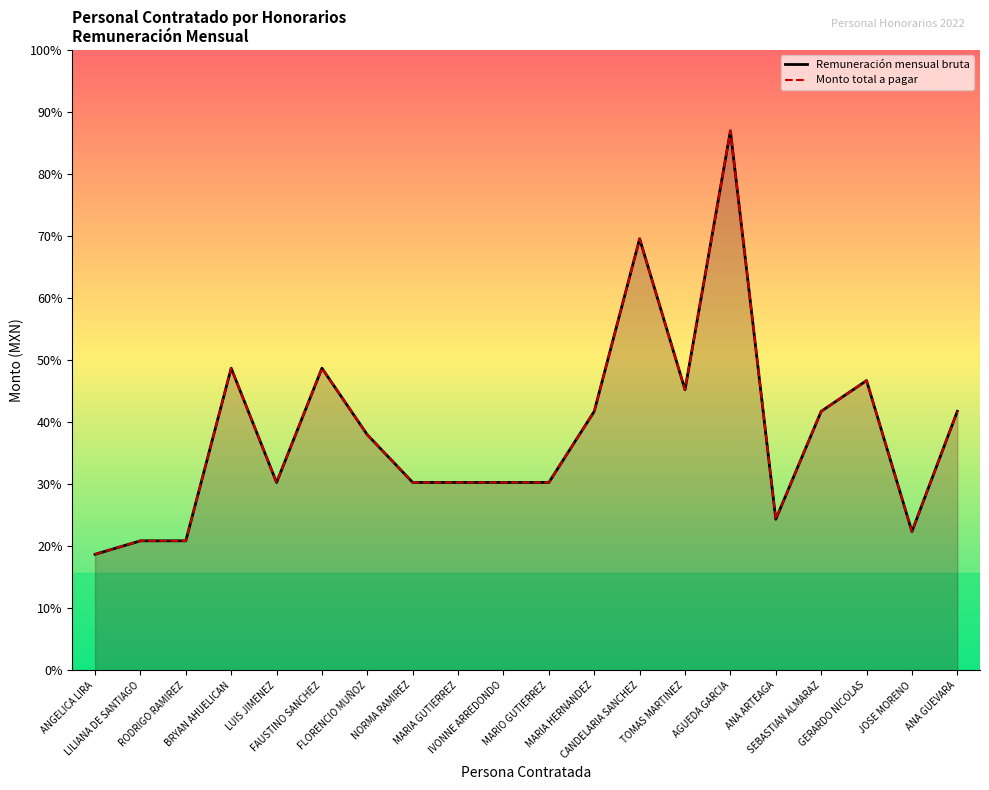

What is the label of the 5th point from the right?

ANA ARTEAGA